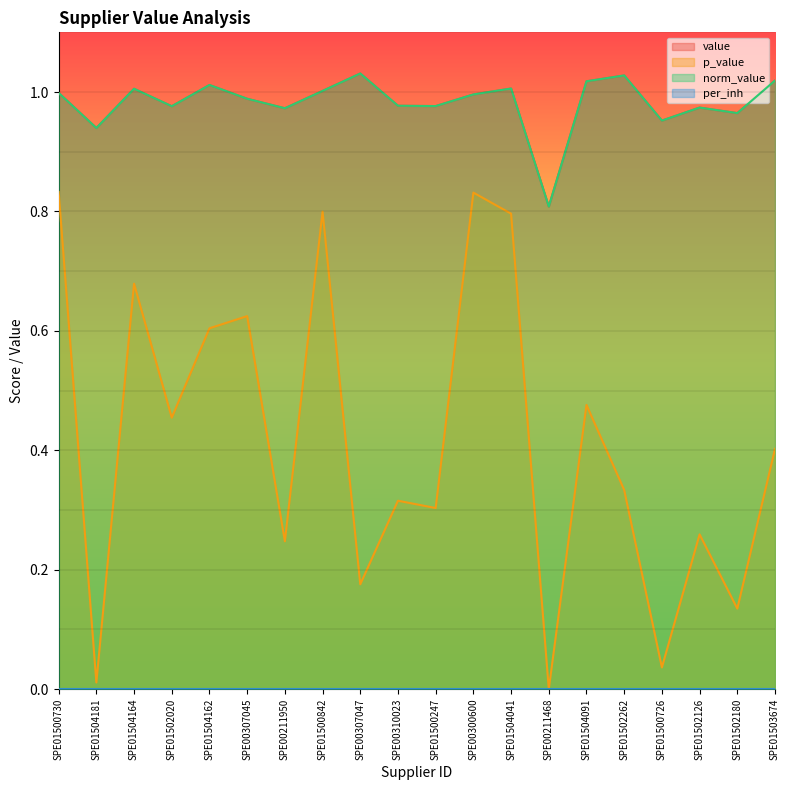

What is the total value across all series at SPE01500842?

2.8